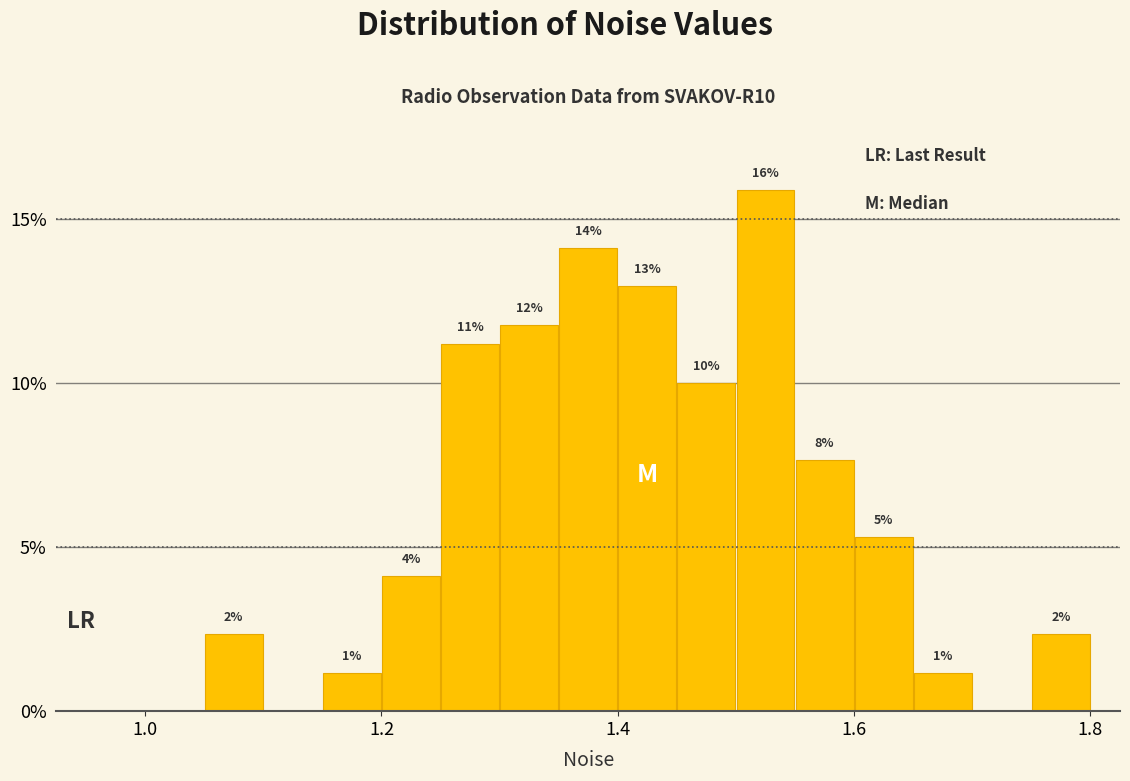

Read against the x-axis, roughly where is the centre of the tallest bar?

1.52